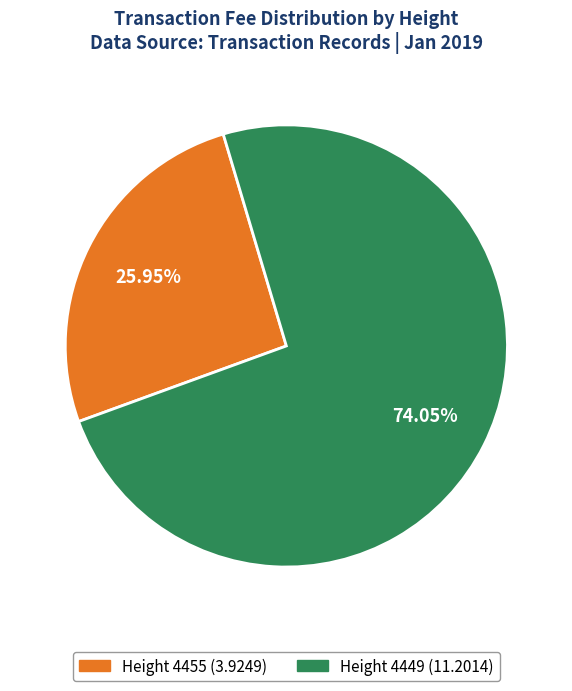

Count the number of slices in the pie.

2